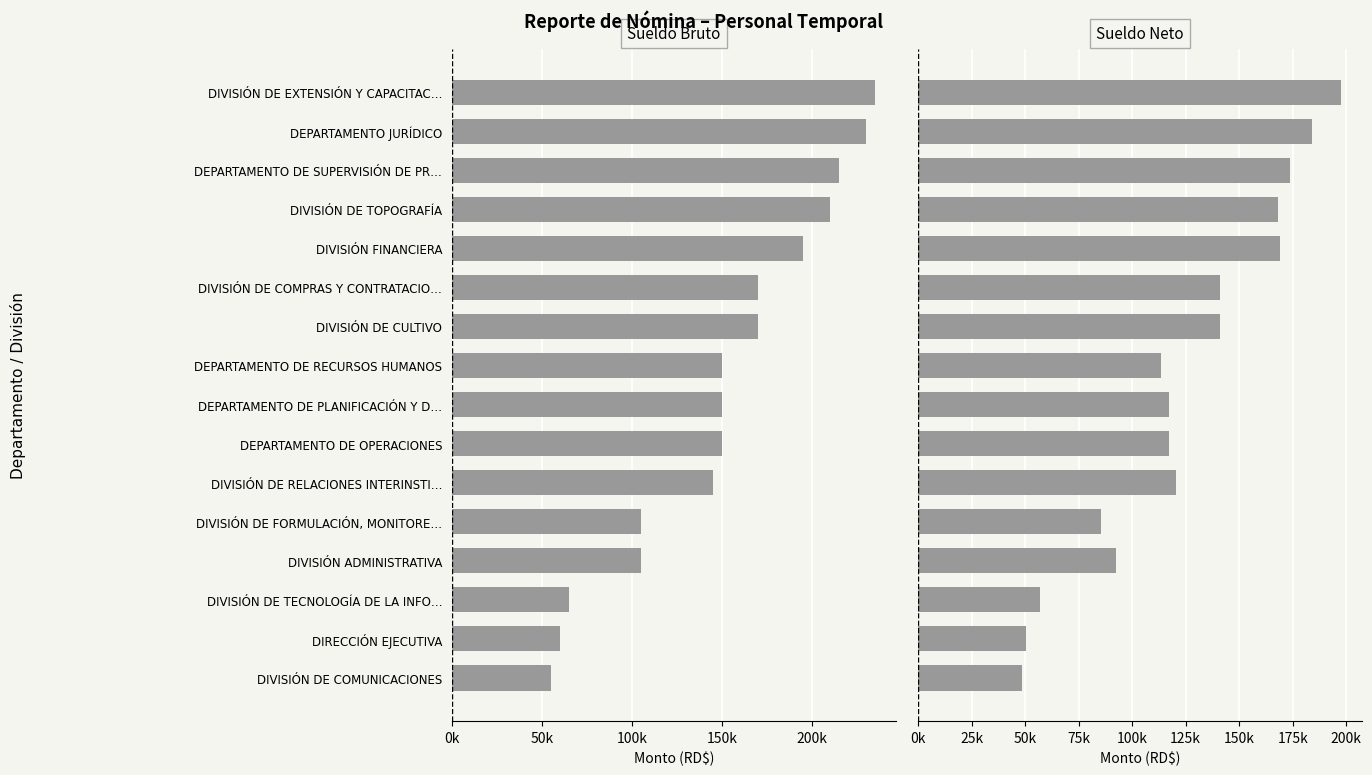

What is the minimum value for Sueldo Neto?

48476.2